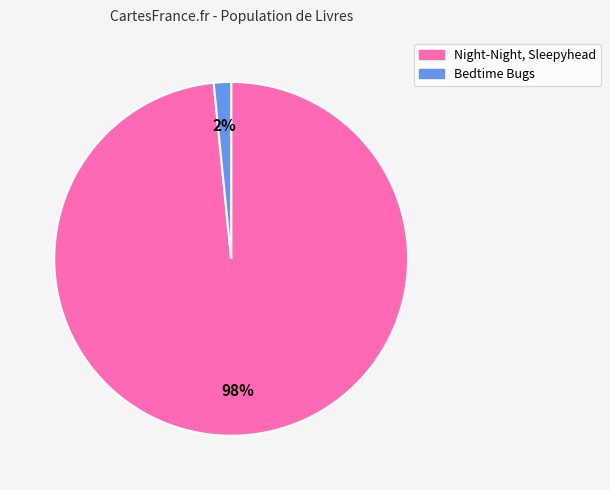

To the nearest percent, what is the average slice percentage?

50%